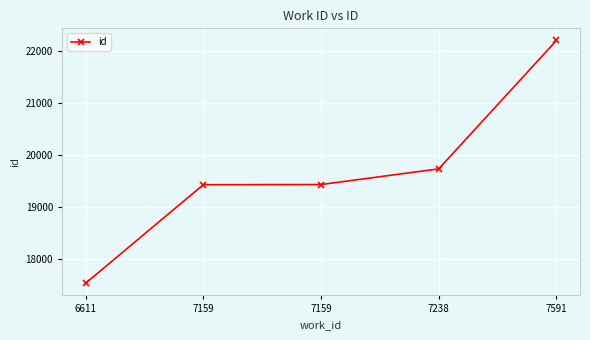

Is this an area chart (filled region under the line)?

No